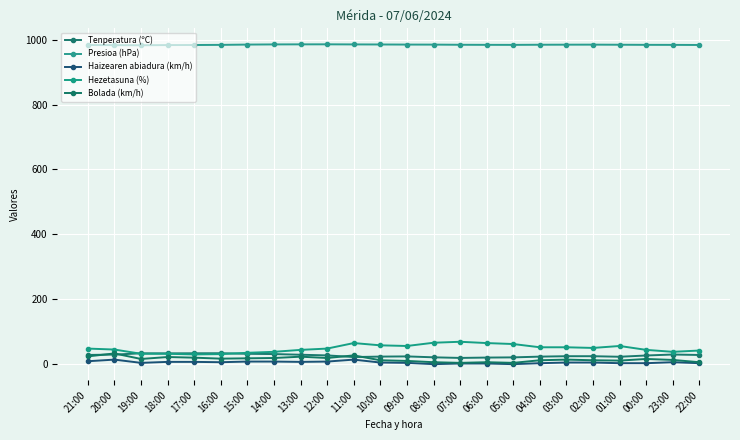

Between 07:00 and 03:00, which series saw the biggest shift?

Hezetasuna (%)